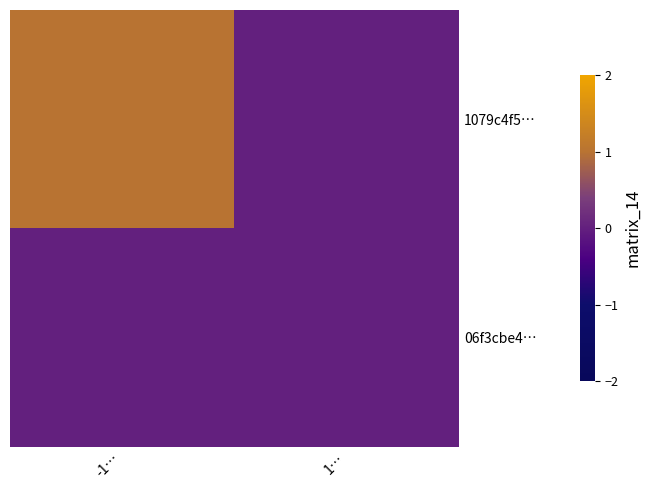

How many categories are shown in the chart?

2